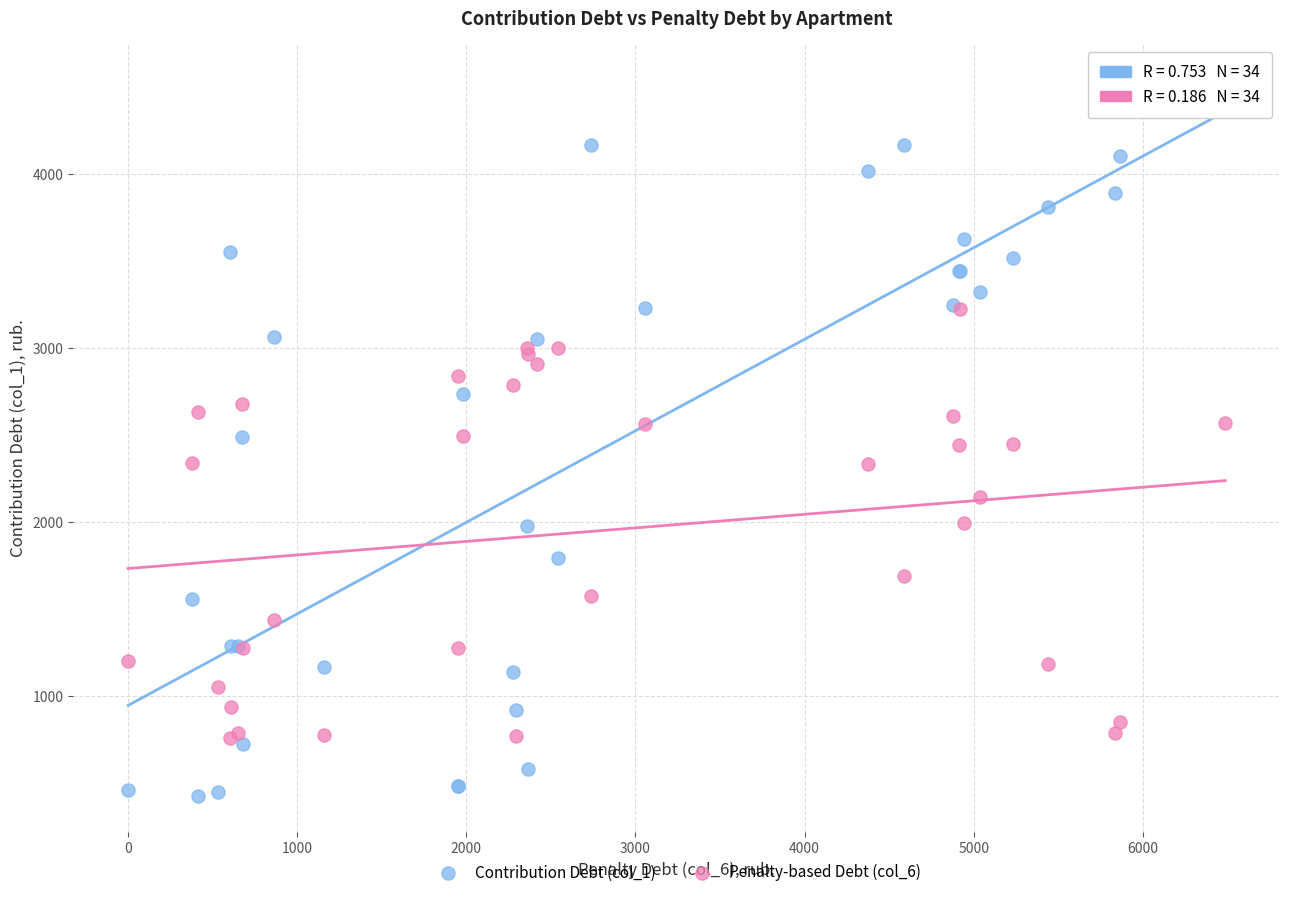

Which series contains the highest Y value?

Contribution Debt (col_1)